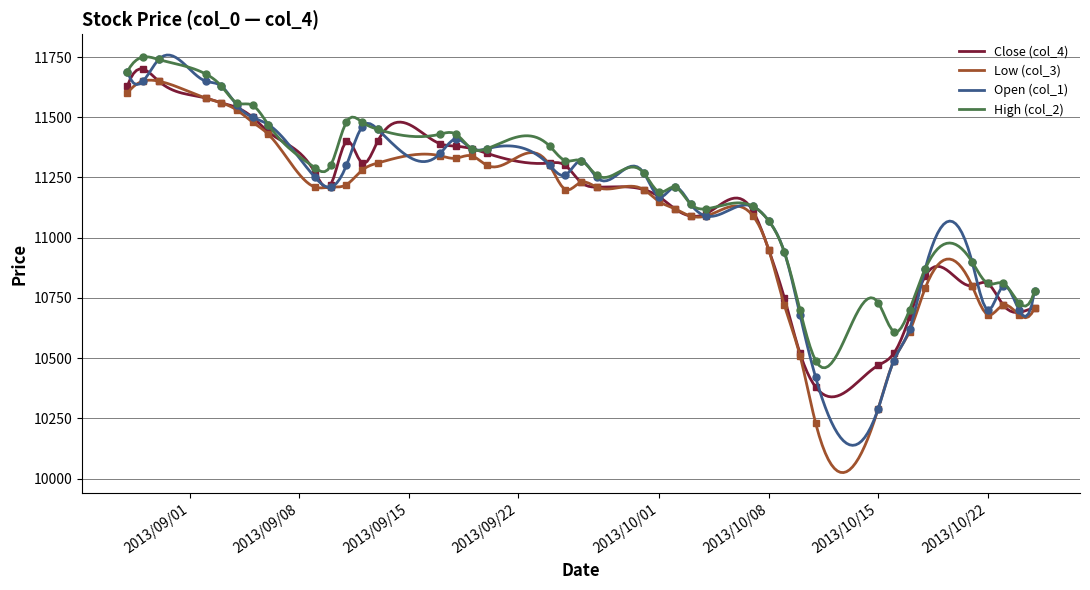

At which label is Close (col_4) closest to 11040?

2013/10/03